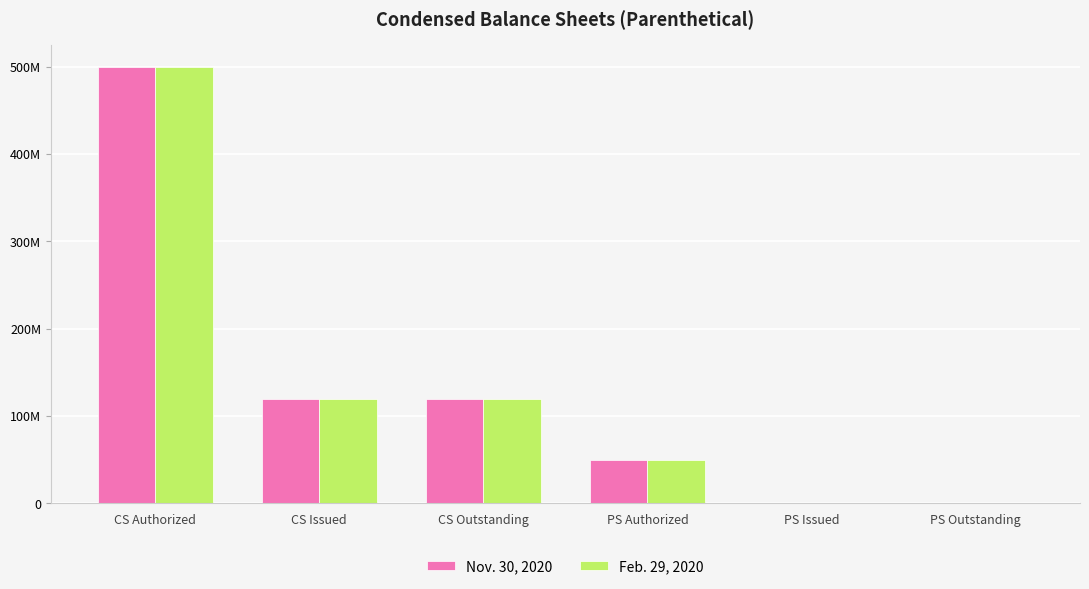

How many Feb. 29, 2020 values are between 0 and 119950000?

5